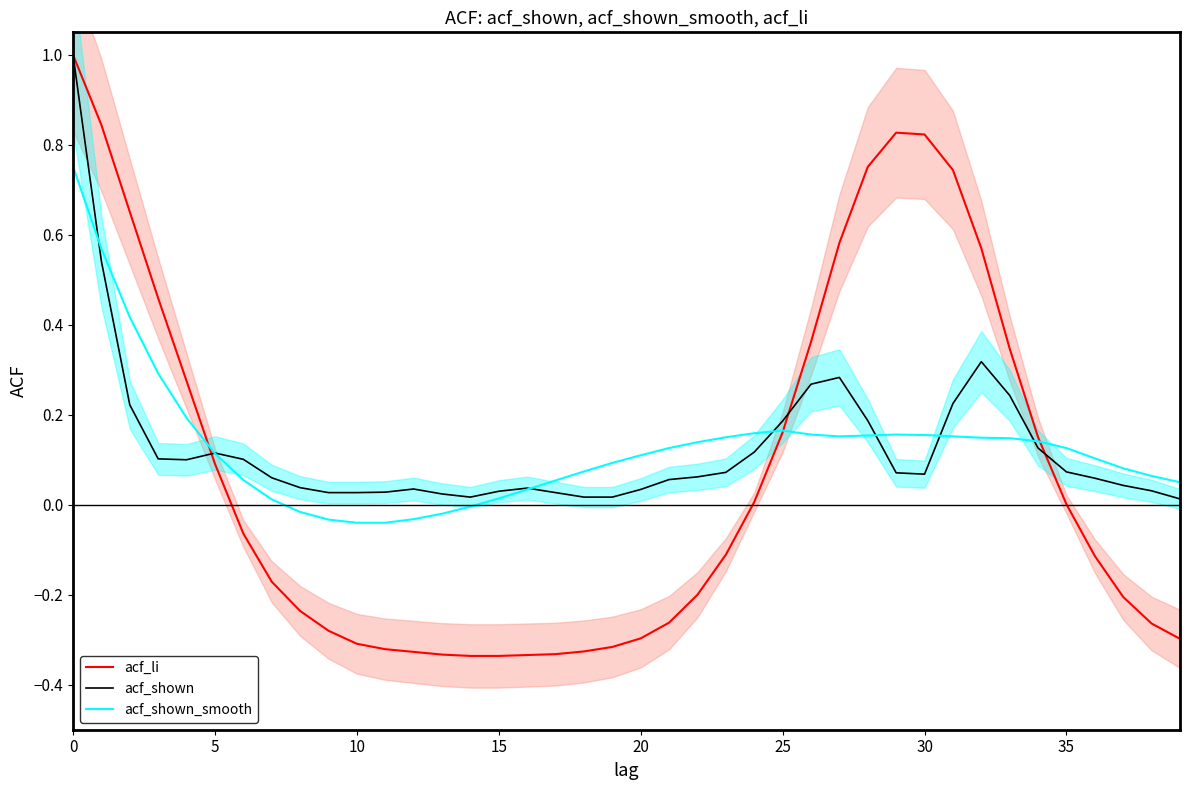

The value of acf_shown_smooth at 36 is 0.2. True or false?

False